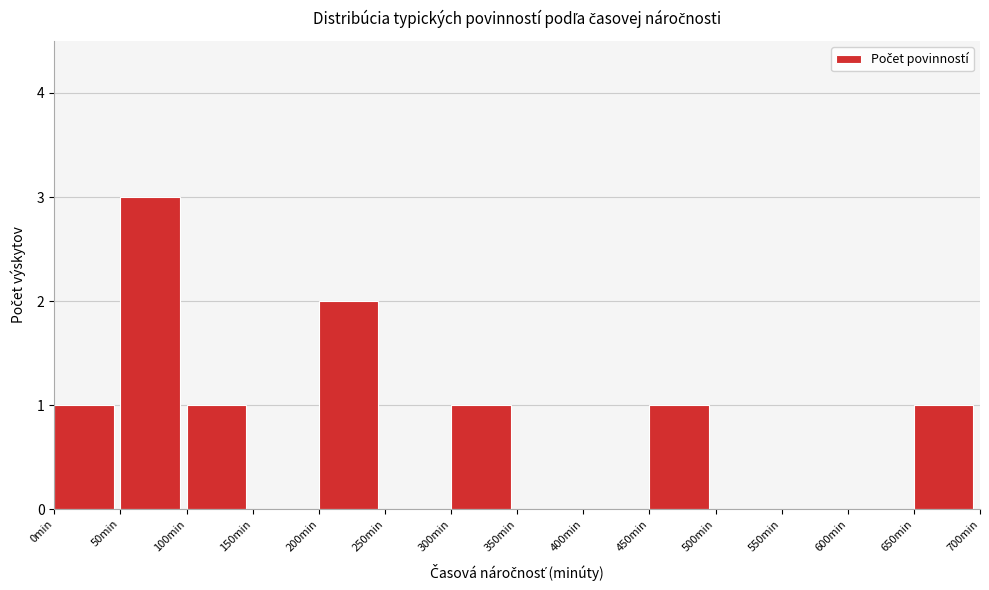

Reading left to right, transcribe this chart: for each bar, give the range it covers on the x-axis and its height. The values are not printed on the chart, so give them approximately, as read against the axis.

0 to 50: 1
50 to 100: 3
100 to 150: 1
150 to 200: 0
200 to 250: 2
250 to 300: 0
300 to 350: 1
350 to 400: 0
400 to 450: 0
450 to 500: 1
500 to 550: 0
550 to 600: 0
600 to 650: 0
650 to 700: 1